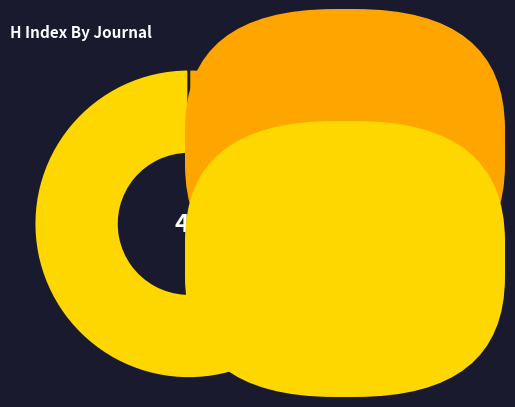

Does any single category account for the majority?

Yes